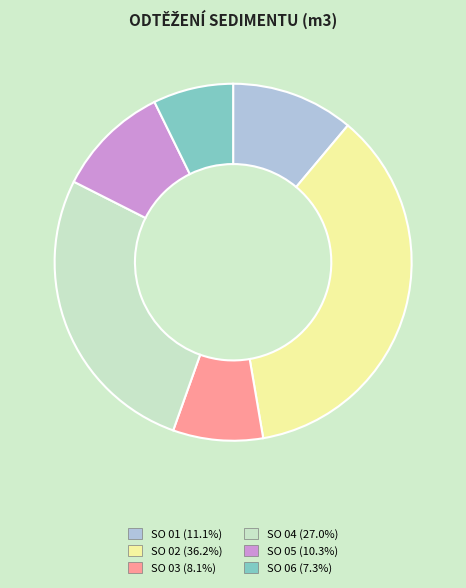

Is the sum of SO 01 and SO 05 greater than half?

No